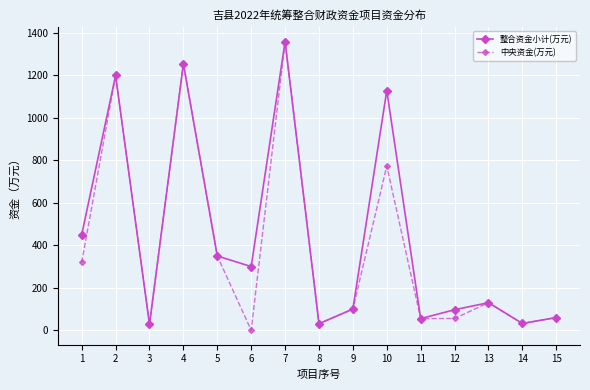

What is the maximum value for 整合资金小计(万元)?

1359.0